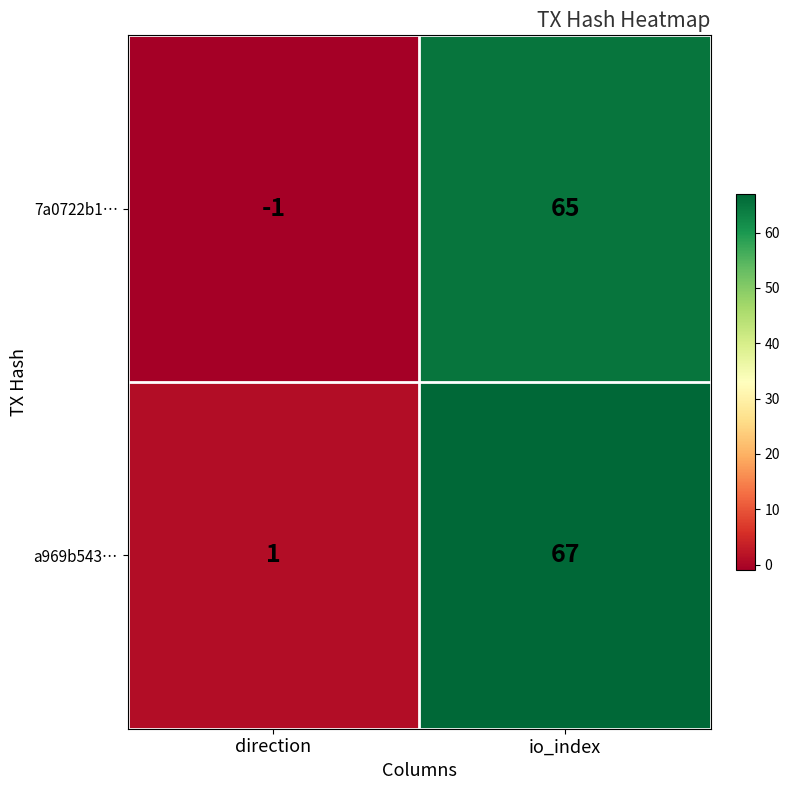

At which label is 7a0722b1… closest to 32?

direction